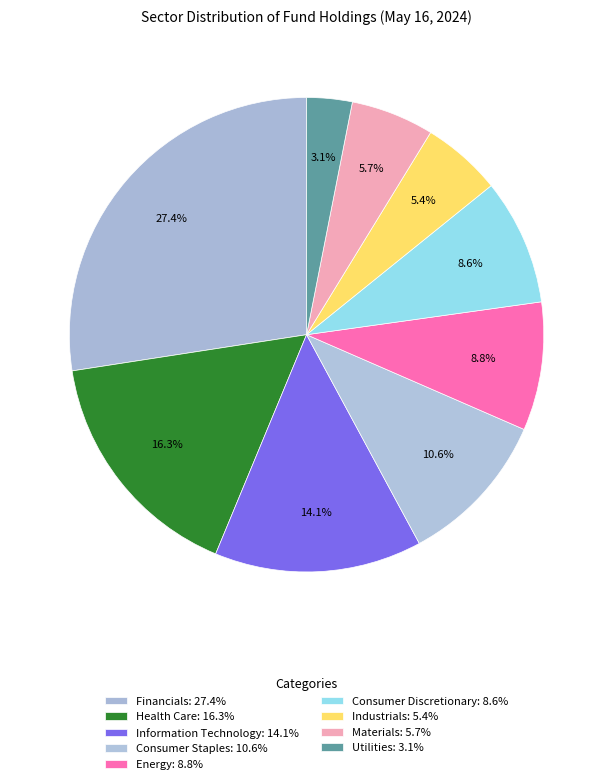

To the nearest percent, what portion does Health Care represent?

16%